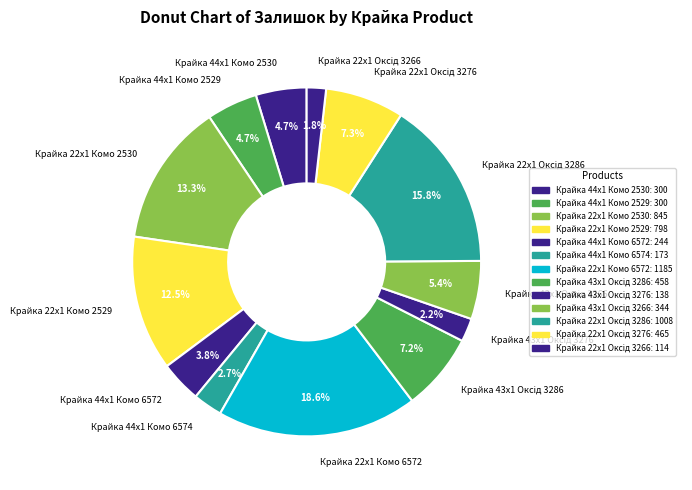

To the nearest percent, what is the combined percentage of Крайка 44x1 Комо 2529 and Крайка 22x1 Оксід 3286?

21%